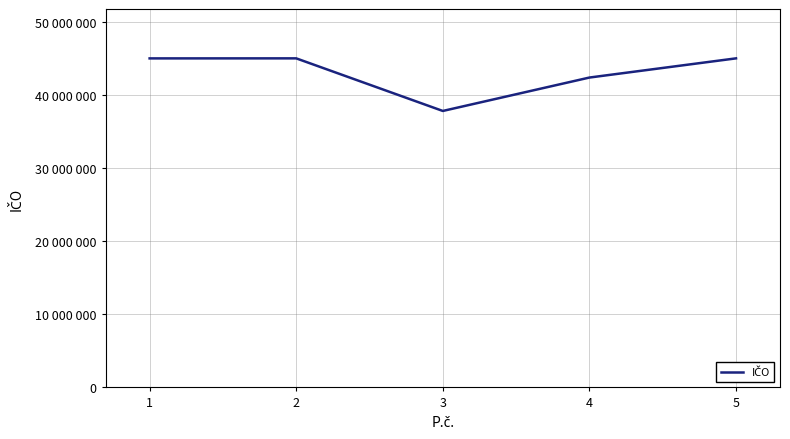

List the labels in order of value, largest first.

2, 5, 1, 4, 3